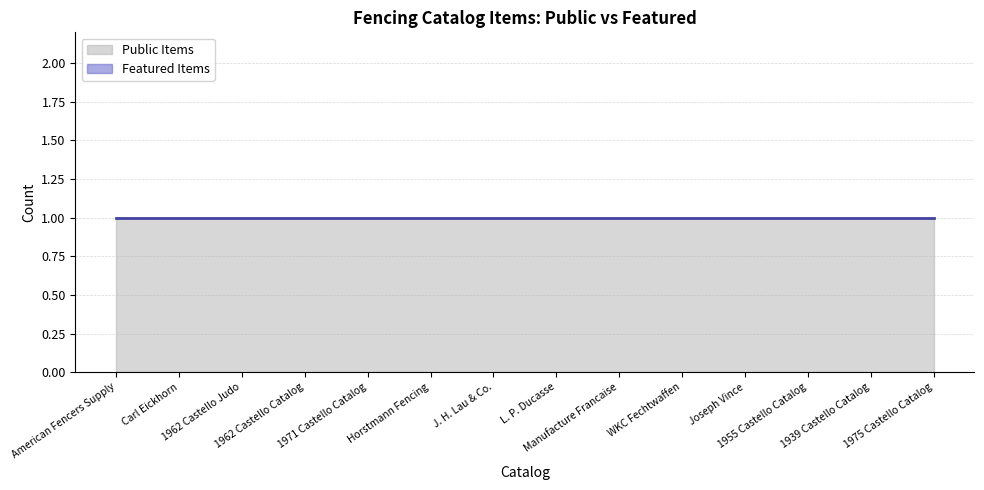

What are all the series names shown in the legend?

Public Items, Featured Items